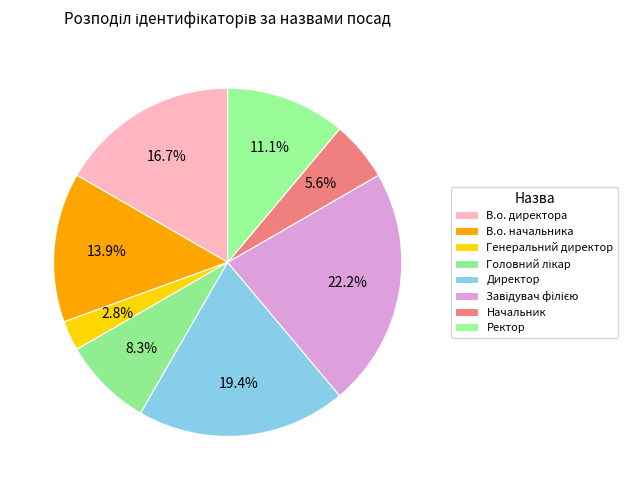

What percentage is NOT represented by Головний лікар?

91.7%